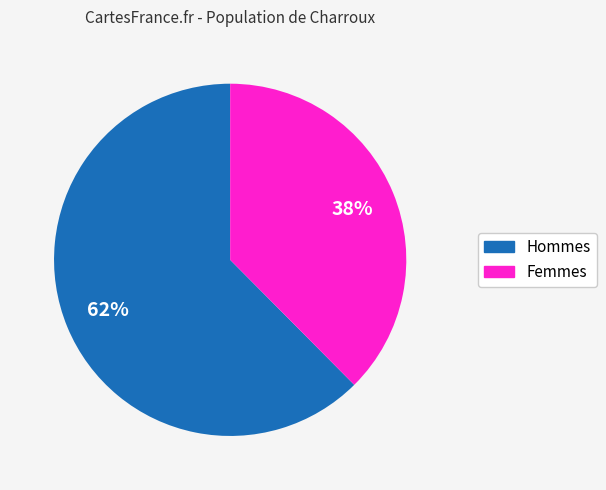

Is there any slice that represents more than half of the pie?

Yes